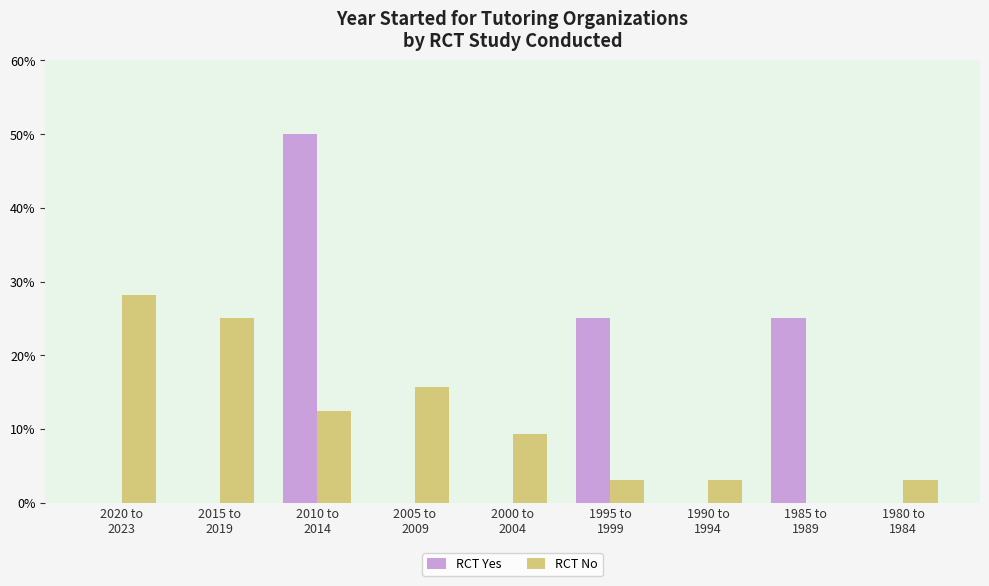

True or false: RCT No has a value of 3.1 at 1980 to
1984.

True